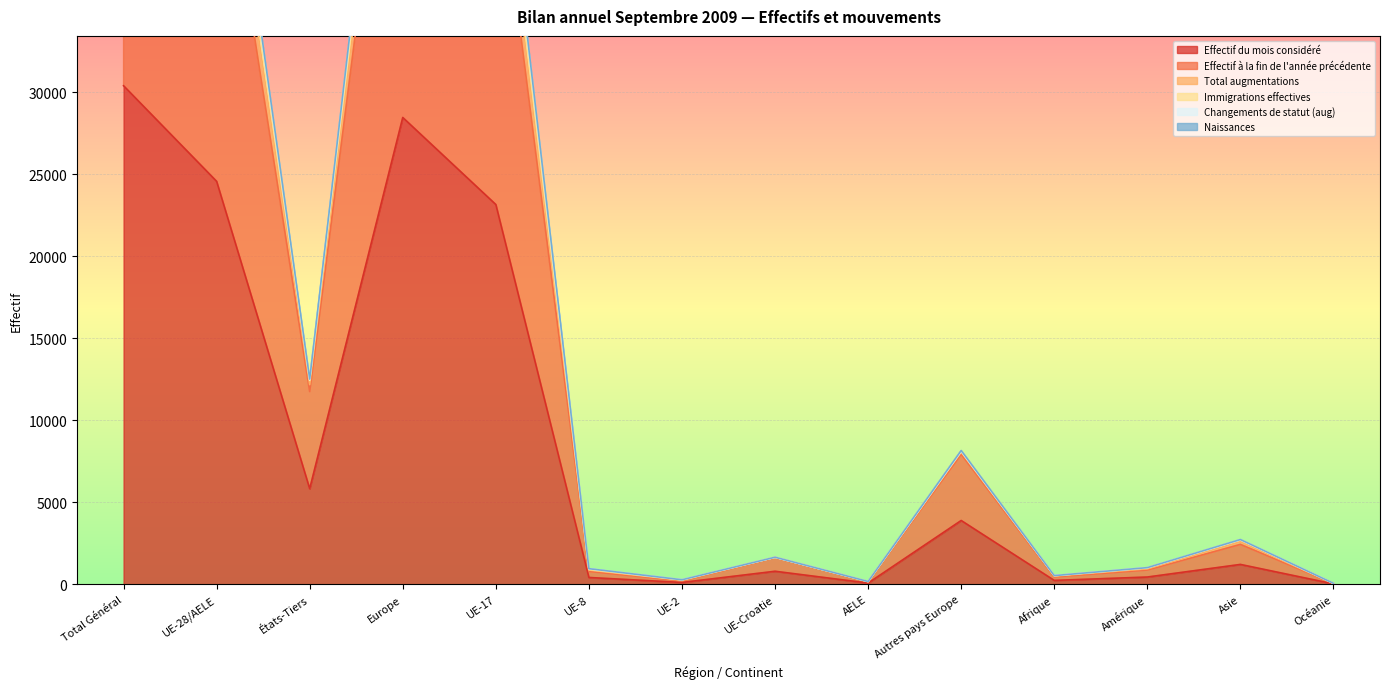

Rank the series at Total Général from lowest to highest value.

Effectif du mois considéré, Effectif à la fin de l'année précédente, Naissances, Changements de statut (aug), Total augmentations, Immigrations effectives